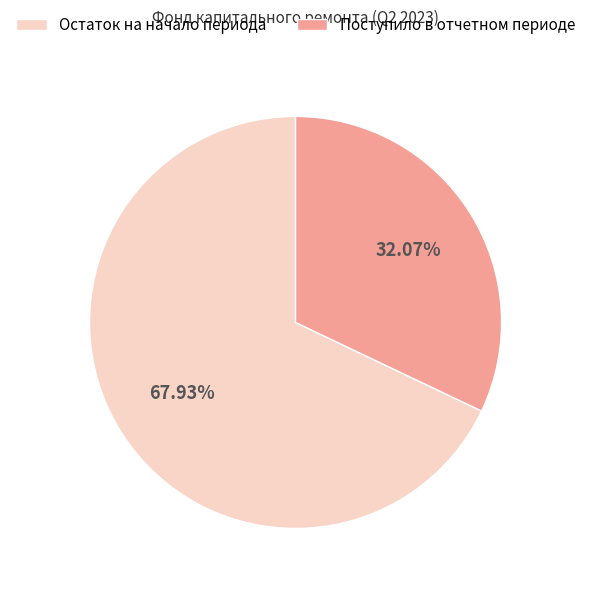

Is there any slice that represents more than half of the pie?

Yes